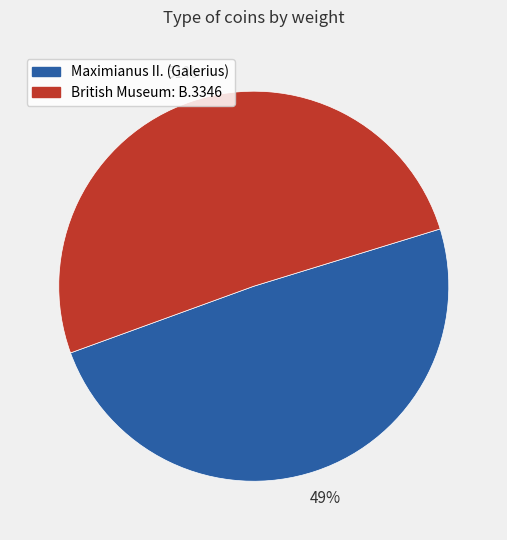

Is there any slice that represents more than half of the pie?

Yes